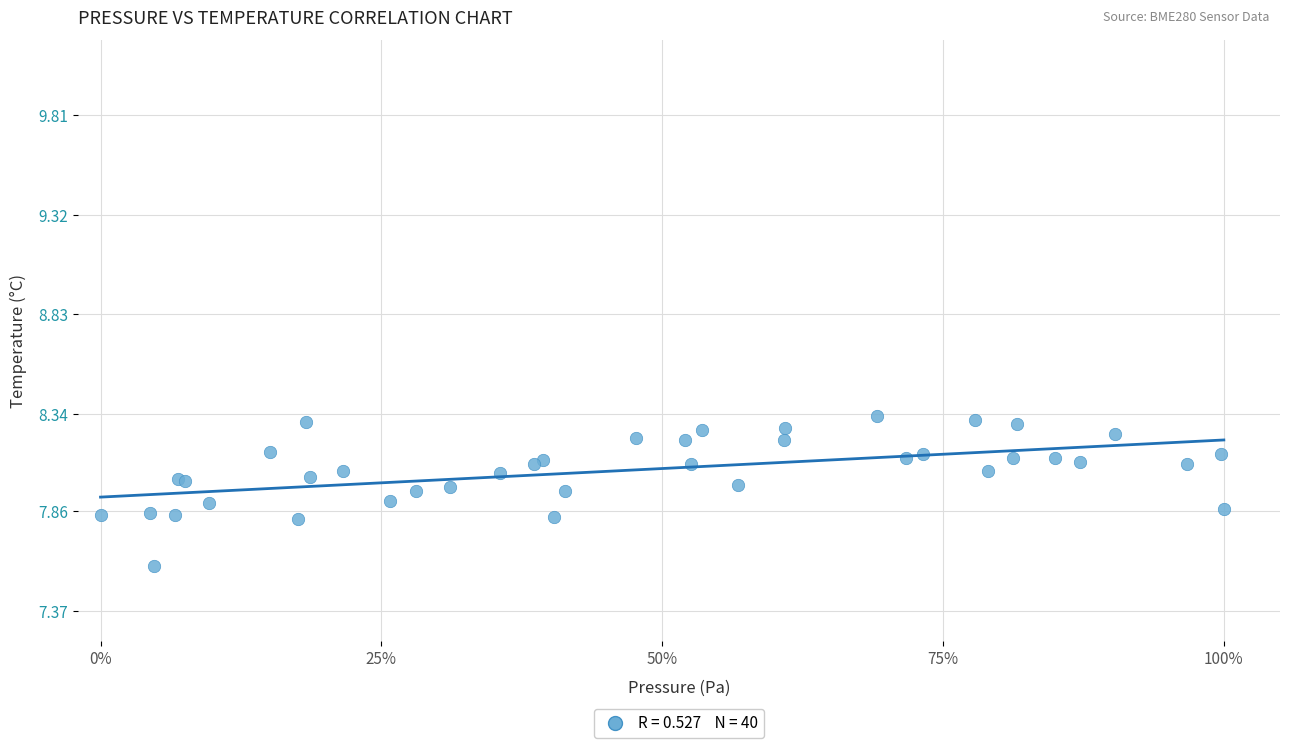

What Y value in the scatter plot is closest to 7?

7.6